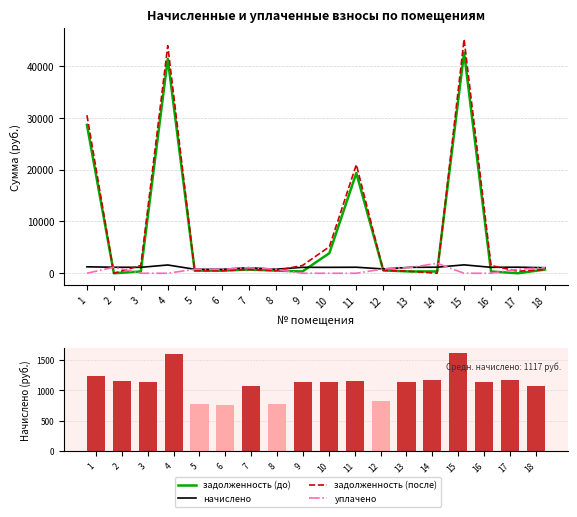

What is the maximum value shown in the chart?

45141.0